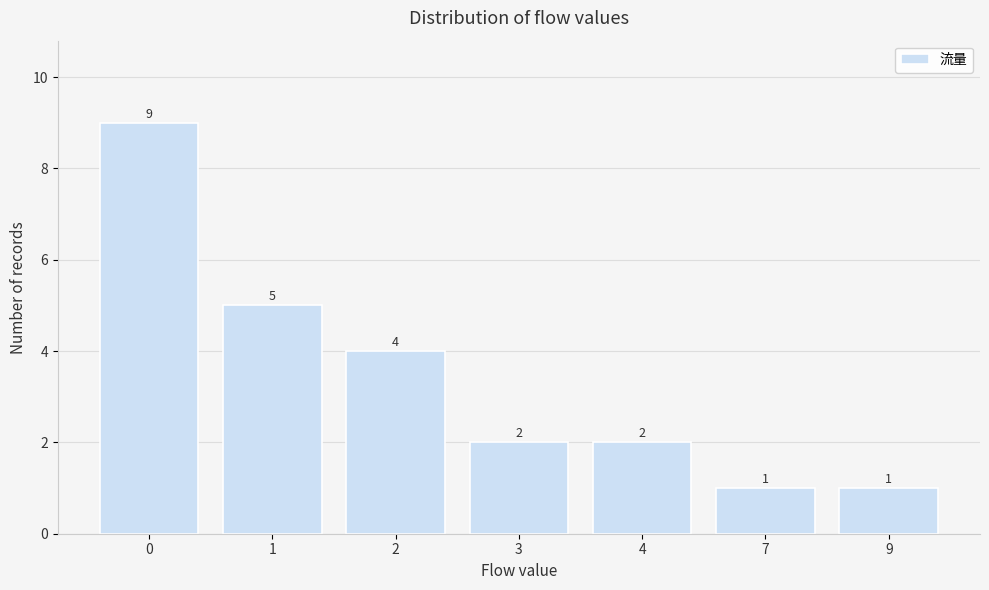

Reading right to left, extract all data points from this chart.

9=1	7=1	4=2	3=2	2=4	1=5	0=9